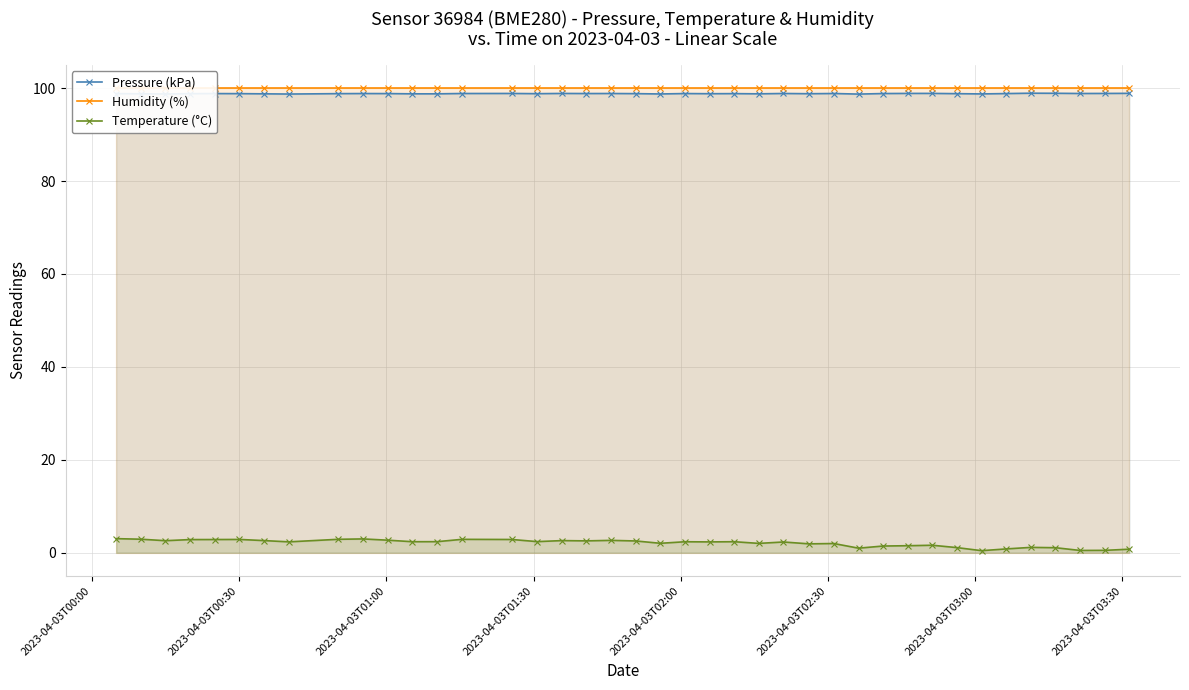

True or false: Humidity (%) and Temperature (°C) intersect in this chart.

False